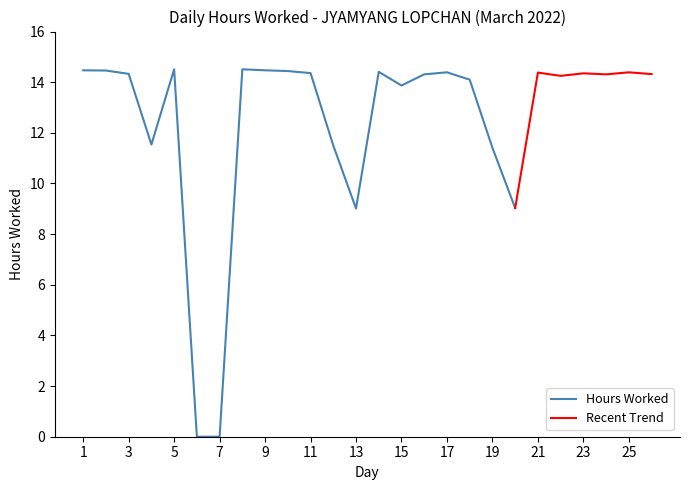

Reading left to right, extract all data points from this chart.

14.5	14.5	14.3	11.5	14.5	0.0	0.0	14.5	14.5	14.4	14.4	11.5	9.0	14.4	13.9	14.3	14.4	14.1	11.4	9.0	14.4	14.2	14.3	14.3	14.4	14.3